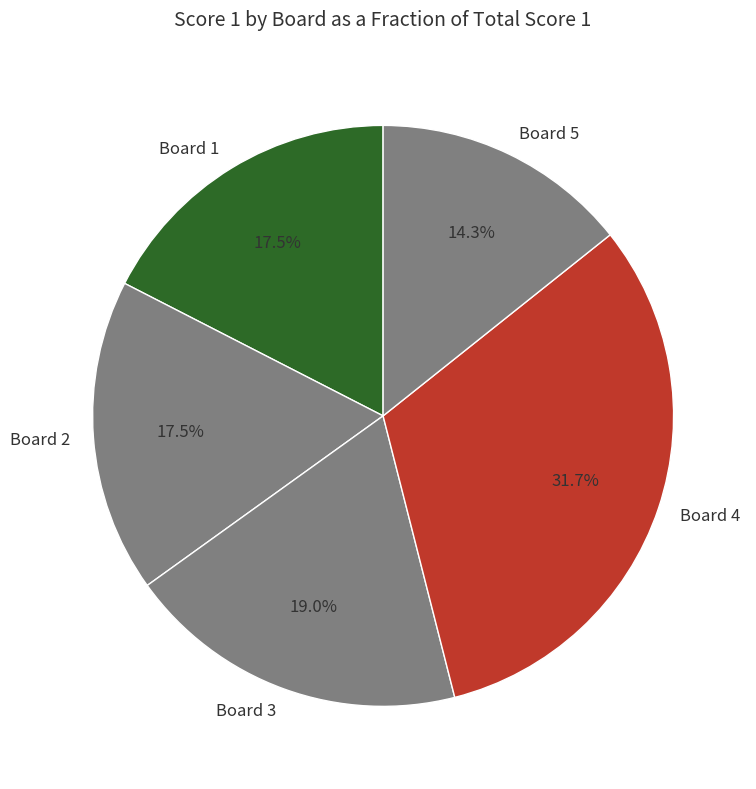

What is the ratio of the value at Board 2 to the value at Board 3?

0.9